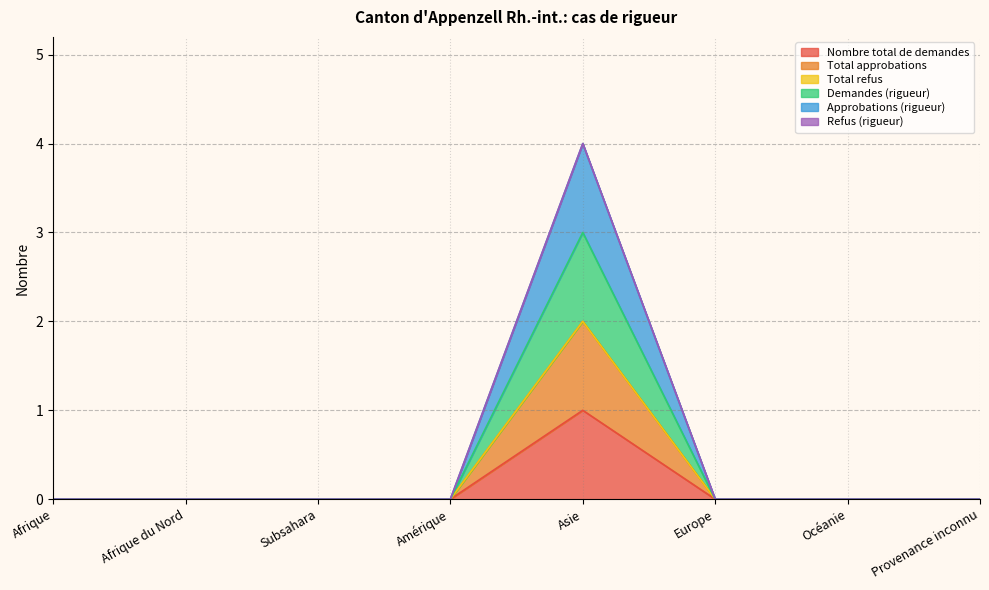

Does the chart display data point markers on the line(s)?

No